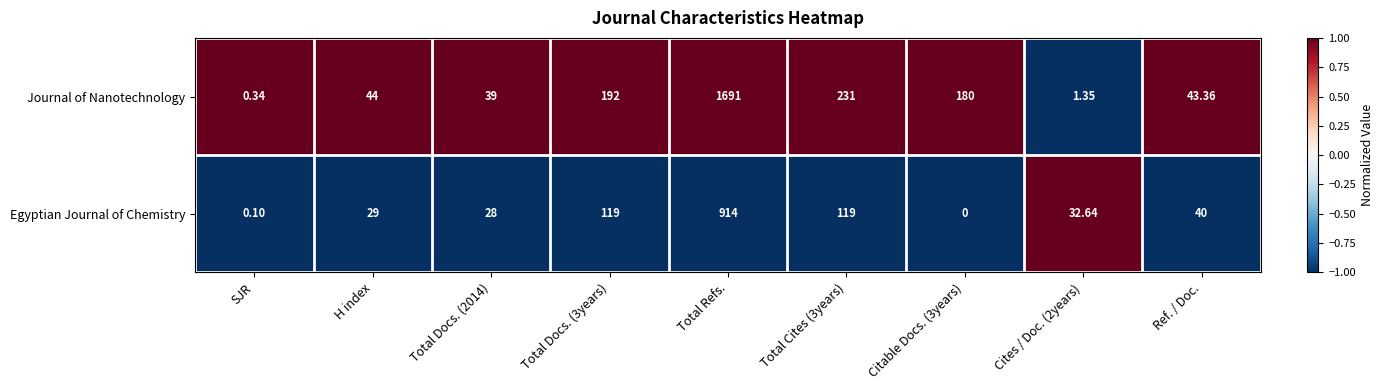

Between SJR and Total Cites (3years), which series saw the biggest shift?

Journal of Nanotechnology